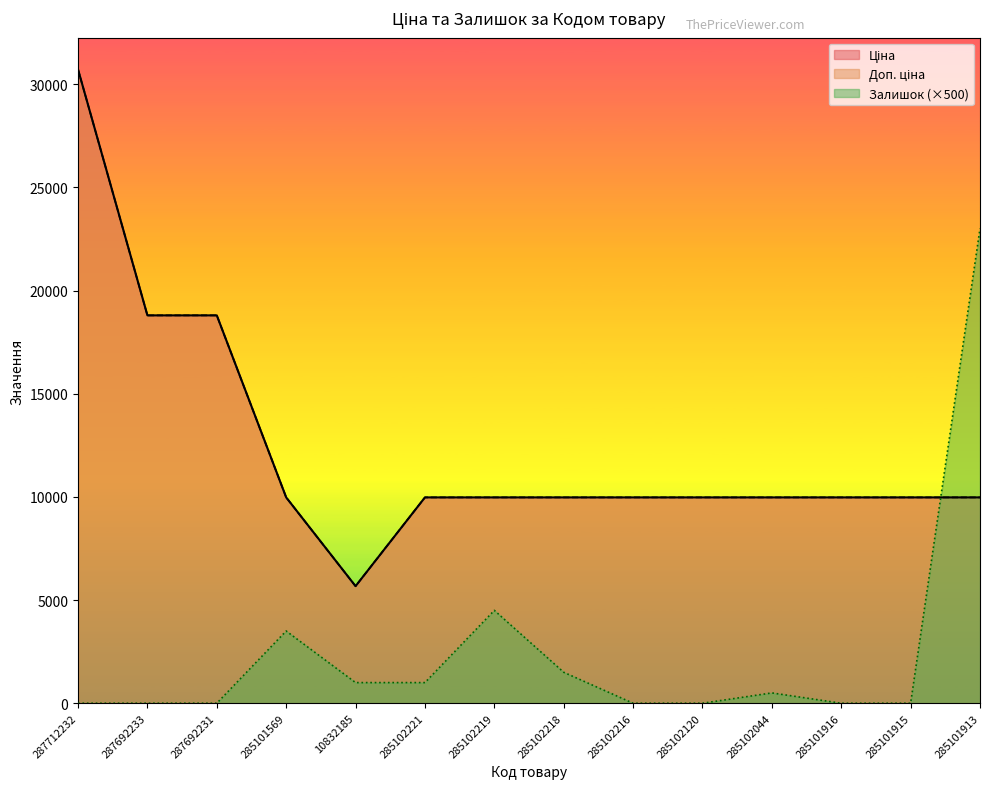

What is the sum of the Доп. ціна values at 285102219 and 287692233?

28771.8